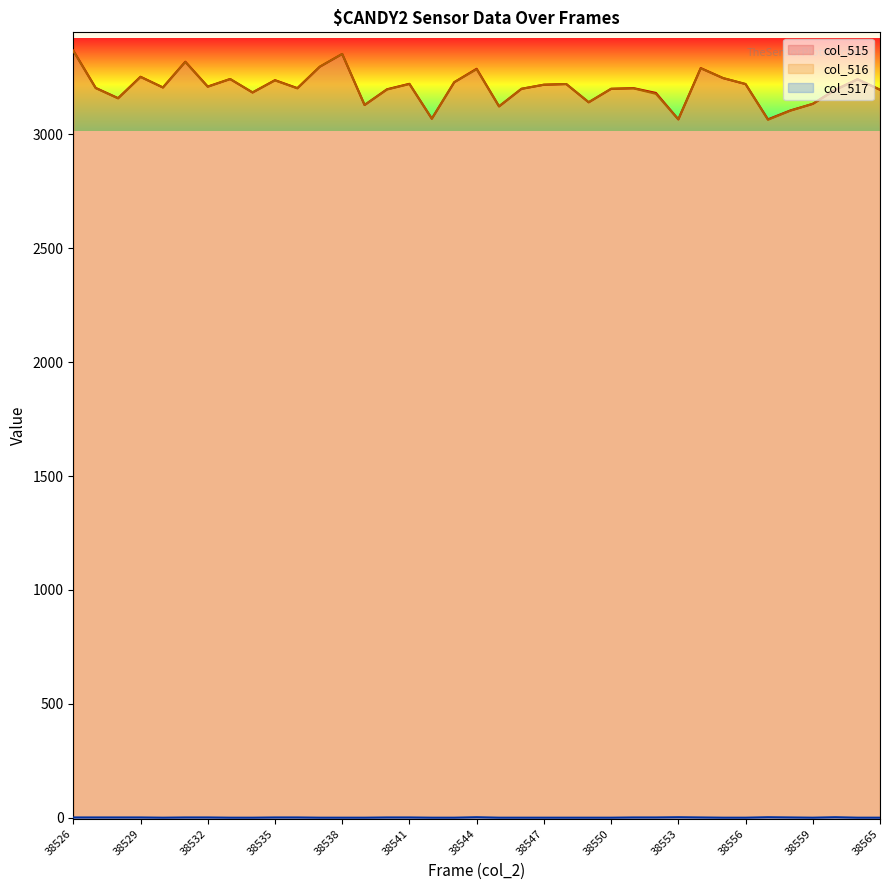

Which has a higher value, 38546 or 38548?

38548